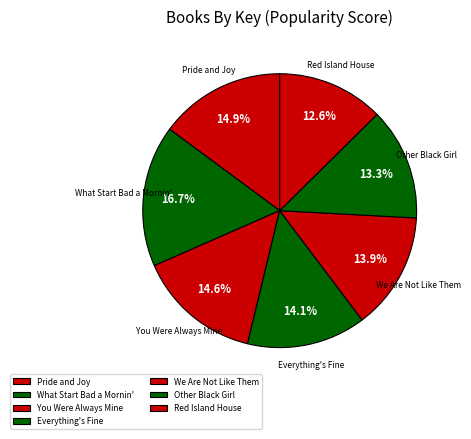

Approximately how many times larger is the value at Other Black Girl compared to Everything's Fine?

0.9